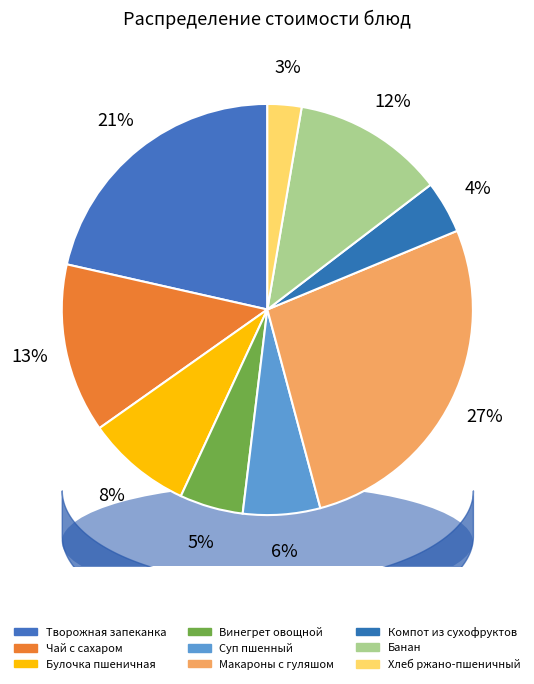

Combined, what portion of the pie is Винегрет овощной and Компот из сухофруктов?

9.1%